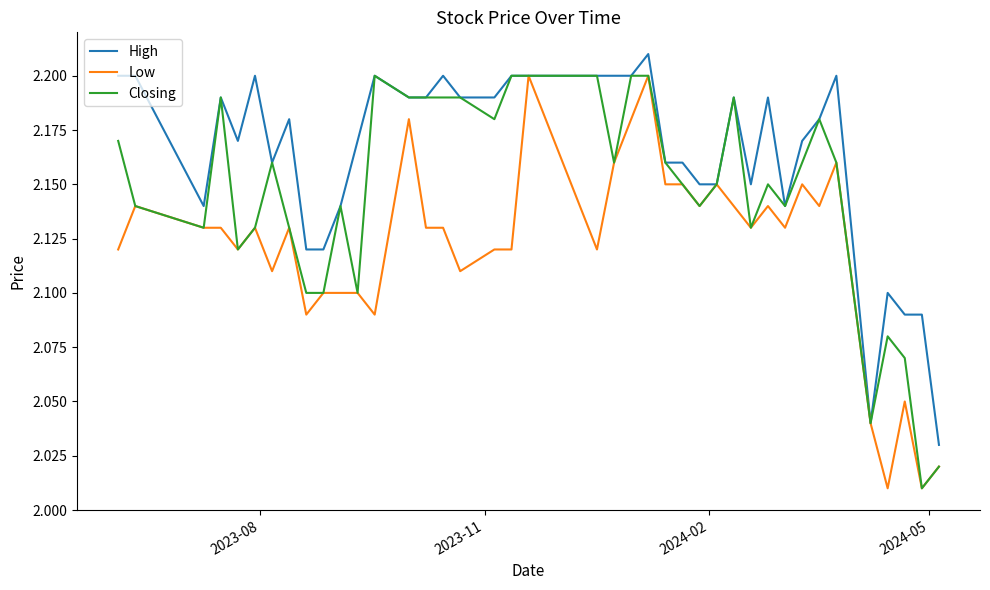

Which series has the largest total across all categories?

High